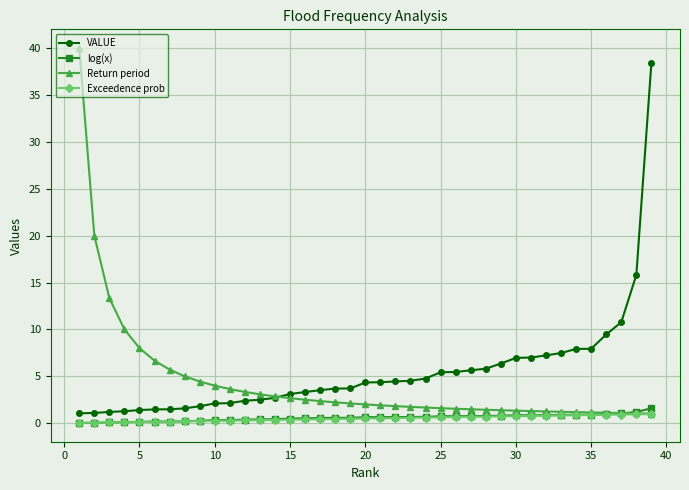

True or false: log(x) and VALUE intersect in this chart.

False